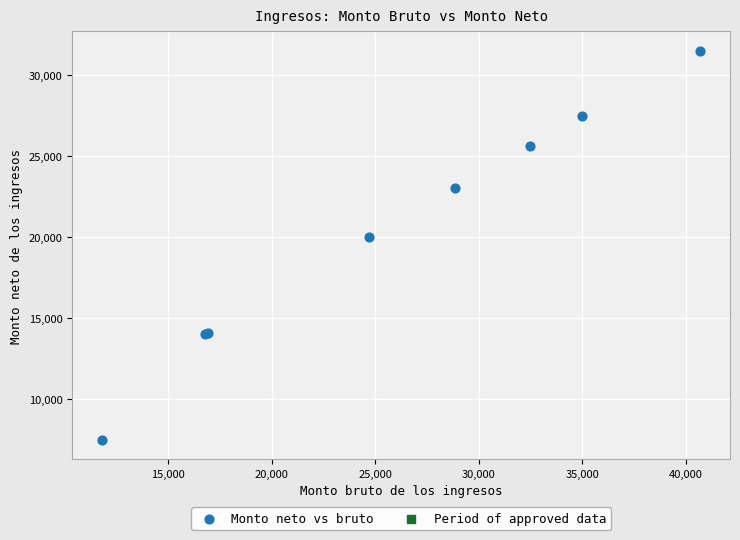

What Y value in the scatter plot is closest to 19487?

20000.0